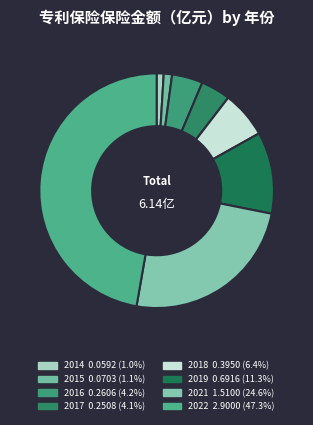

Count the number of slices in the pie.

8